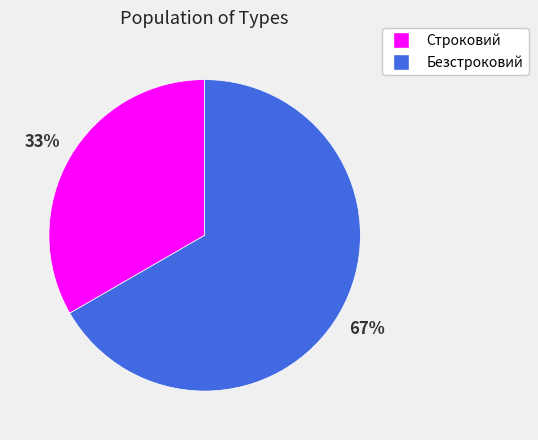

What is the largest slice in the pie chart?

Безстроковий